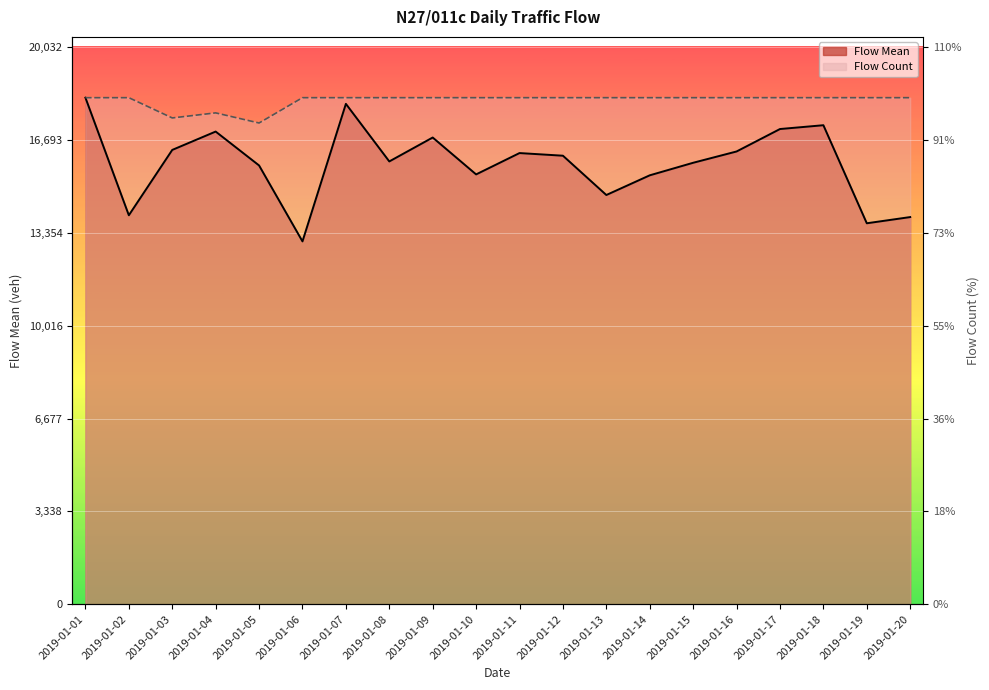

The Flow Count series shows 5106.4 at 2019-01-13. True or false?

False